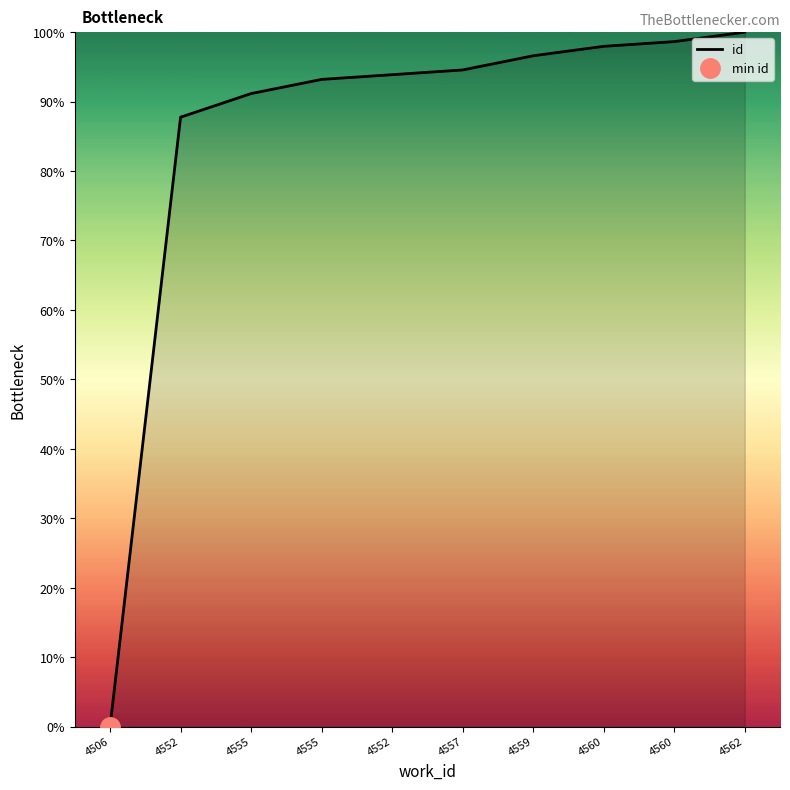

Is this an area chart (filled region under the line)?

No